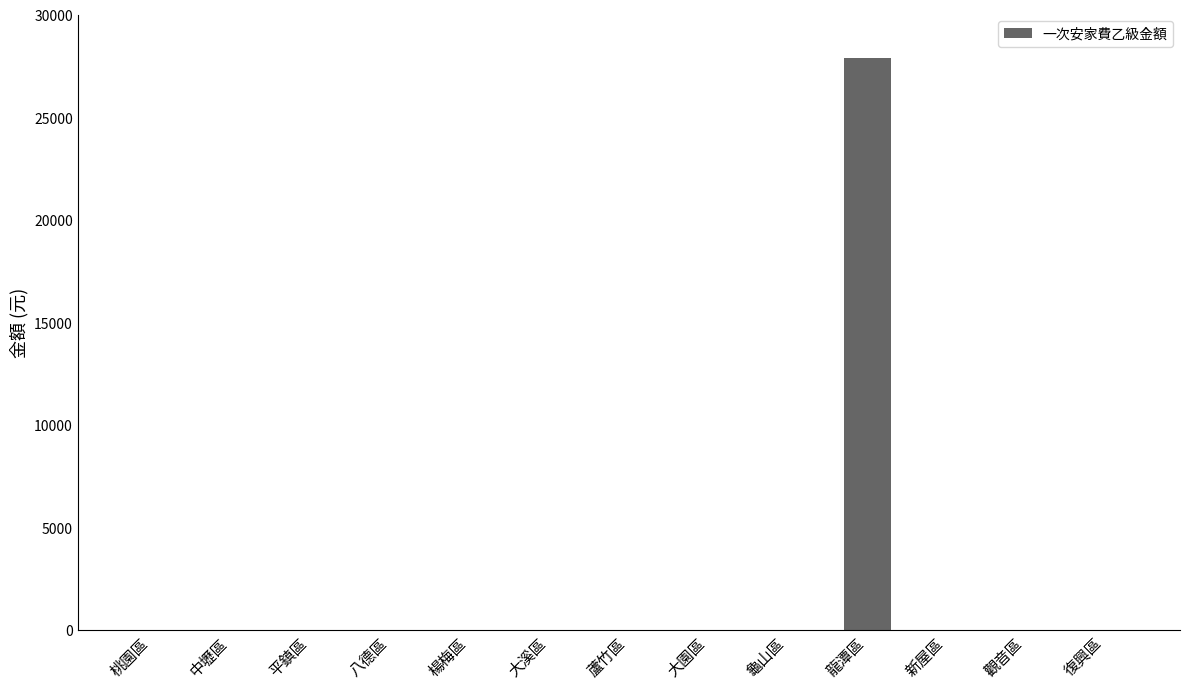

Reading left to right, transcribe all the data shown in this chart.

桃園區=0	中壢區=0	平鎮區=0	八德區=0	楊梅區=0	大溪區=0	蘆竹區=0	大園區=0	龜山區=0	龍潭區=27900	新屋區=0	觀音區=0	復興區=0